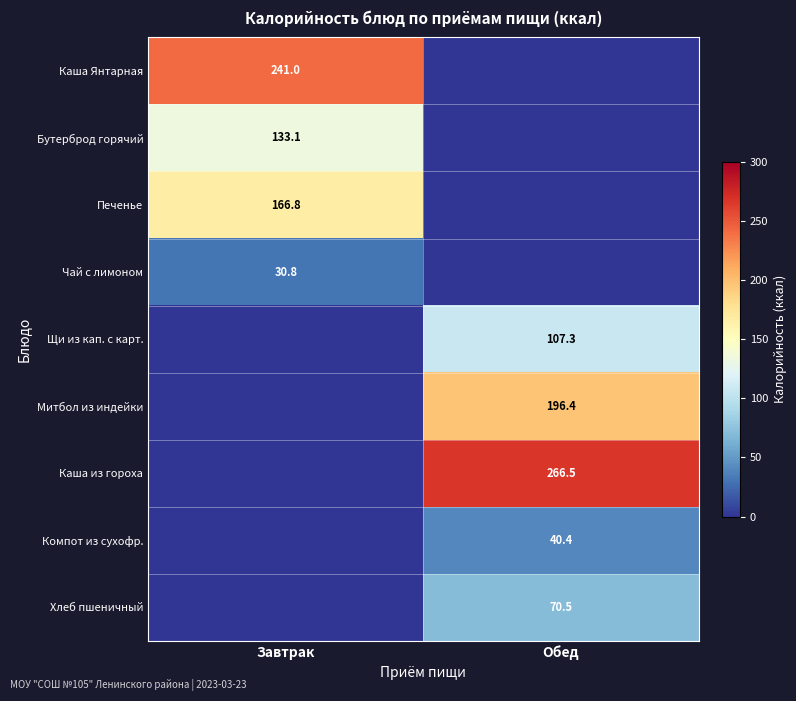

The Митбол из индейки series shows 57.6 at Обед. True or false?

False